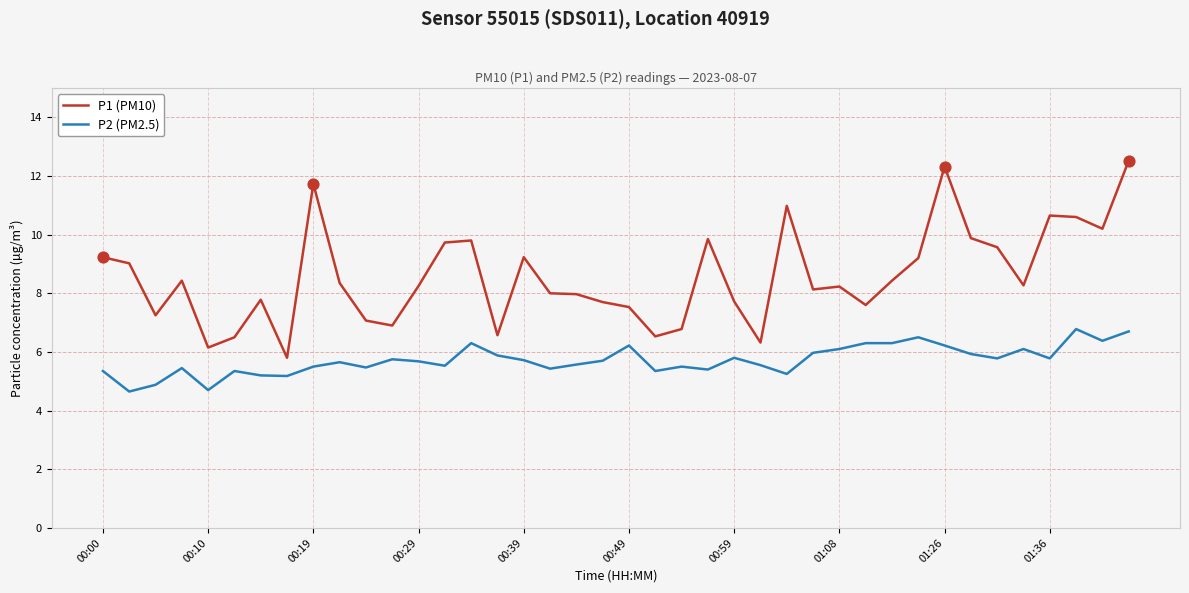

What is the minimum value for P1 (PM10)?

5.8